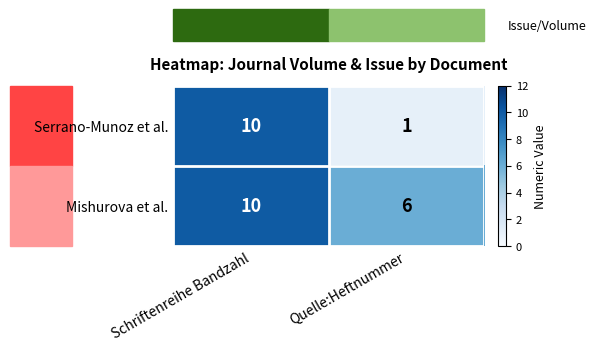

Which series has the largest total across all categories?

Mishurova et al.